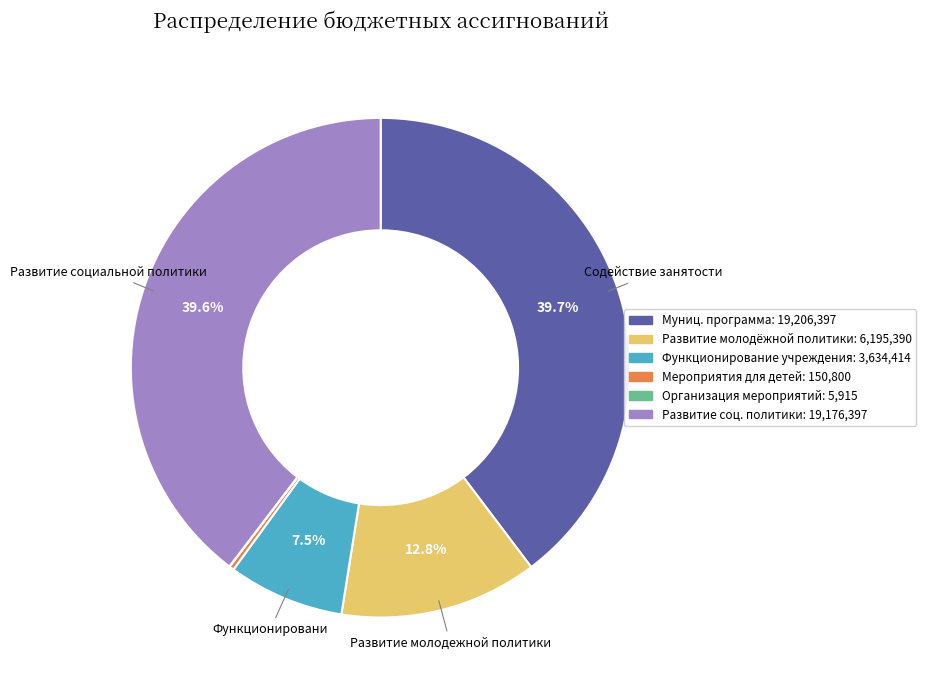

Is there any slice that represents more than half of the pie?

No